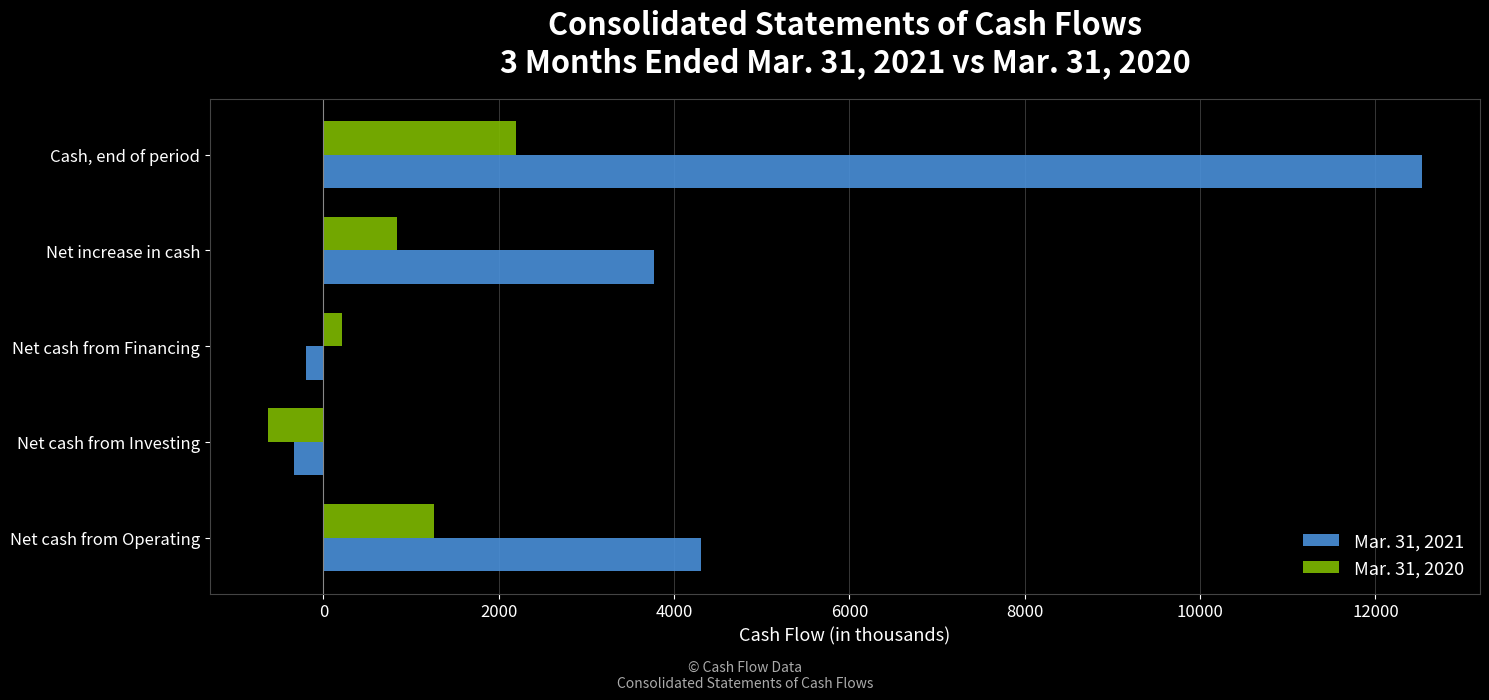

Which series has the widest spread of values?

Mar. 31, 2021